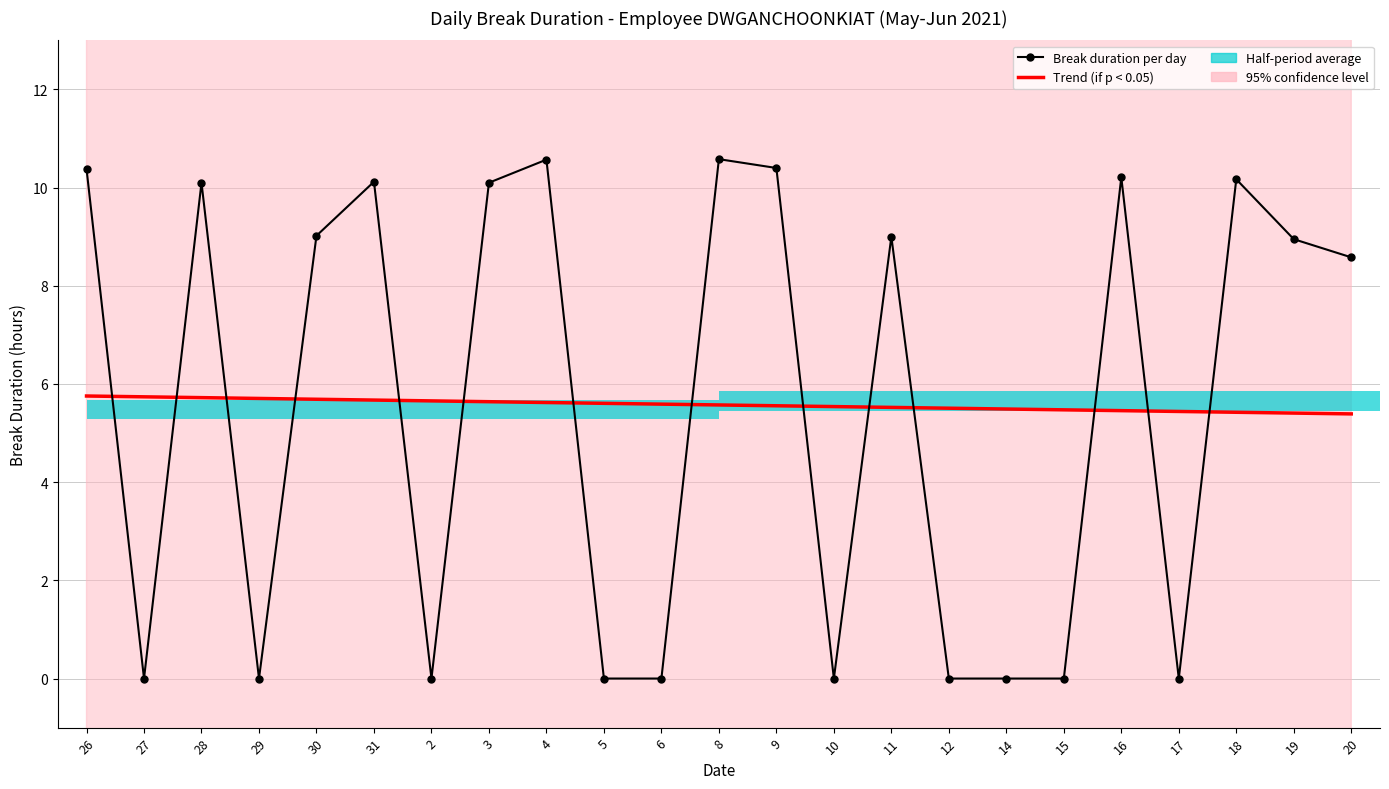

Reading left to right, list all the values displayed in this chart.

Break duration per day: 26=10.4	27=0.0	28=10.1	29=0.0	30=9.0	31=10.1	2=0.0	3=10.1	4=10.6	5=0.0	6=0.0	8=10.6	9=10.4	10=0.0	11=9.0	12=0.0	14=0.0	15=0.0	16=10.2	17=0.0	18=10.2	19=8.9	20=8.6
Trend (if p < 0.05): 26=5.8	27=5.7	28=5.7	29=5.7	30=5.7	31=5.7	2=5.7	3=5.6	4=5.6	5=5.6	6=5.6	8=5.6	9=5.6	10=5.5	11=5.5	12=5.5	14=5.5	15=5.5	16=5.5	17=5.4	18=5.4	19=5.4	20=5.4